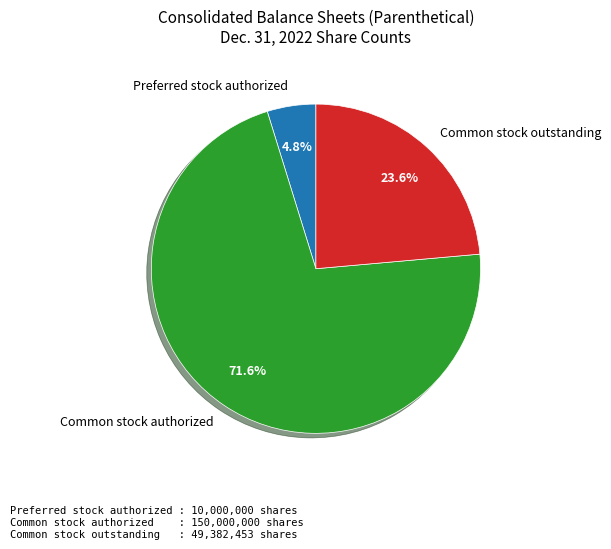

Is it true that Common stock outstanding is 13% of the pie?

False